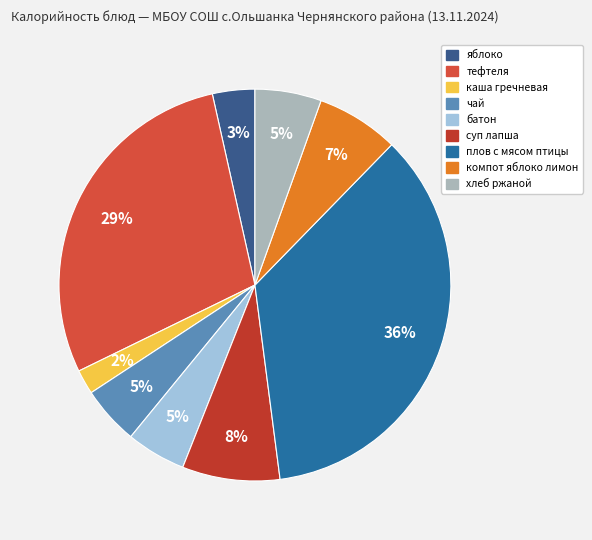

True or false: чай accounts for 5% of the total.

True